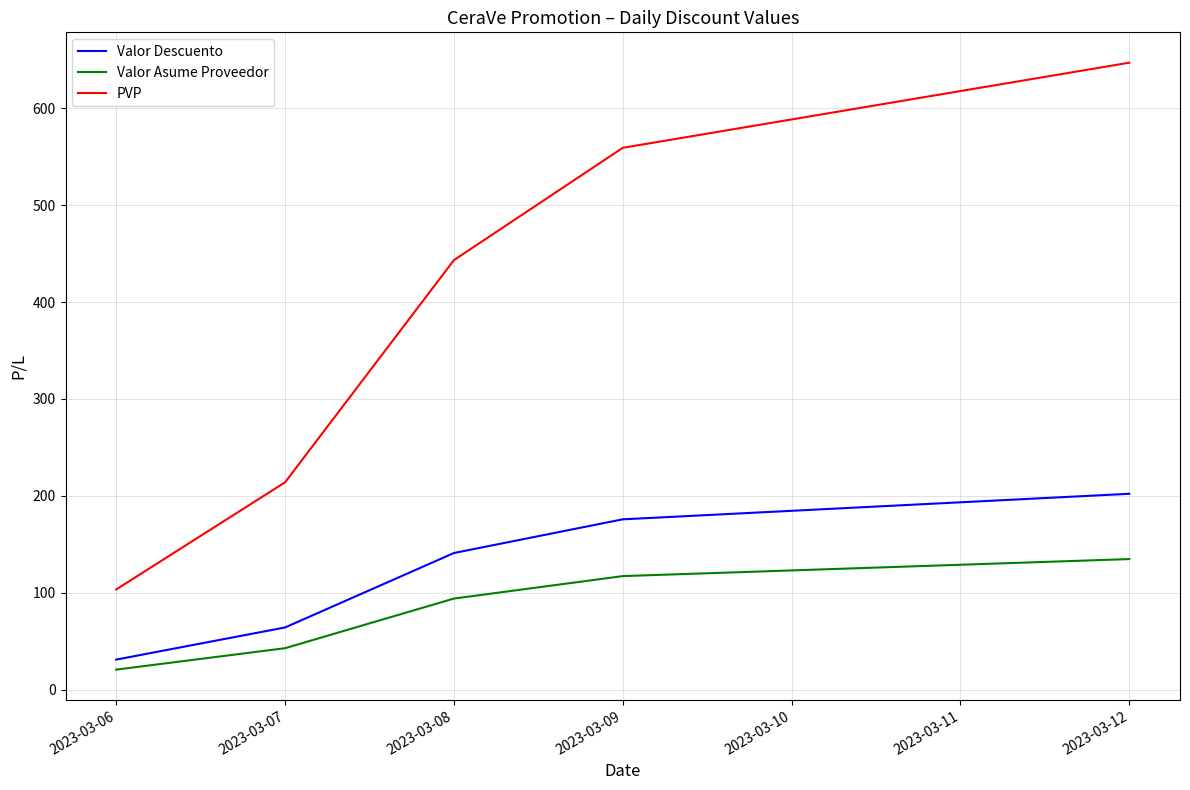

Reading left to right, what are all the values shown in this chart?

Valor Descuento: 31.0	64.2	141.0	175.8	202.1
Valor Asume Proveedor: 20.7	42.8	94.0	117.2	134.8
PVP: 103.4	213.9	443.2	559.1	647.0